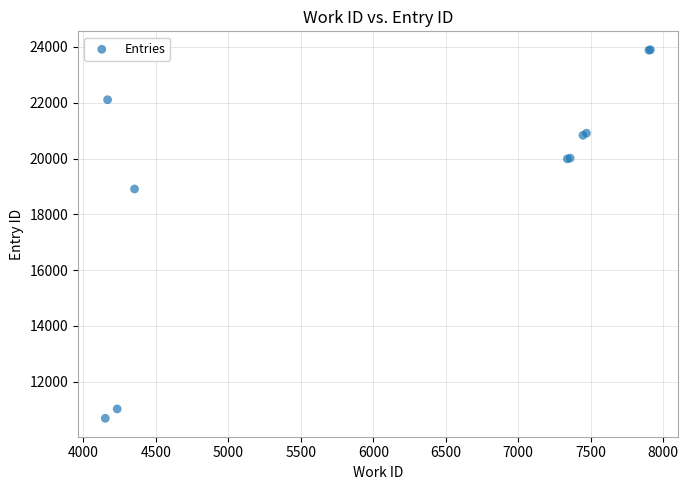

What Y value in the scatter plot is closest to 17292?

18908